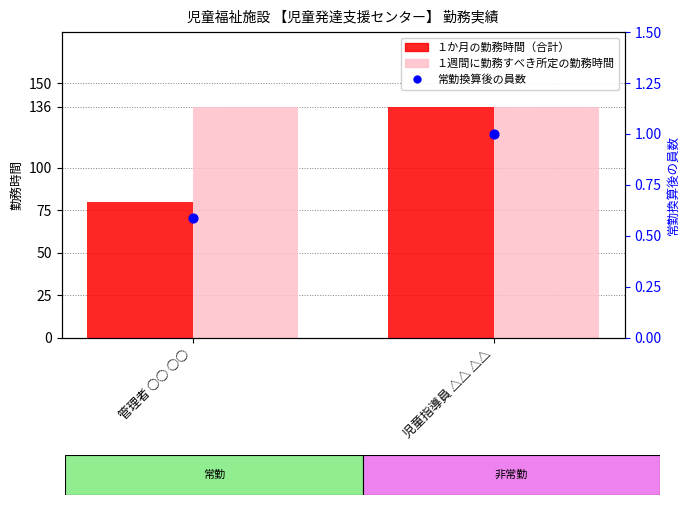

At which category is the sum across all series the highest?

児童指導員 △△ △△